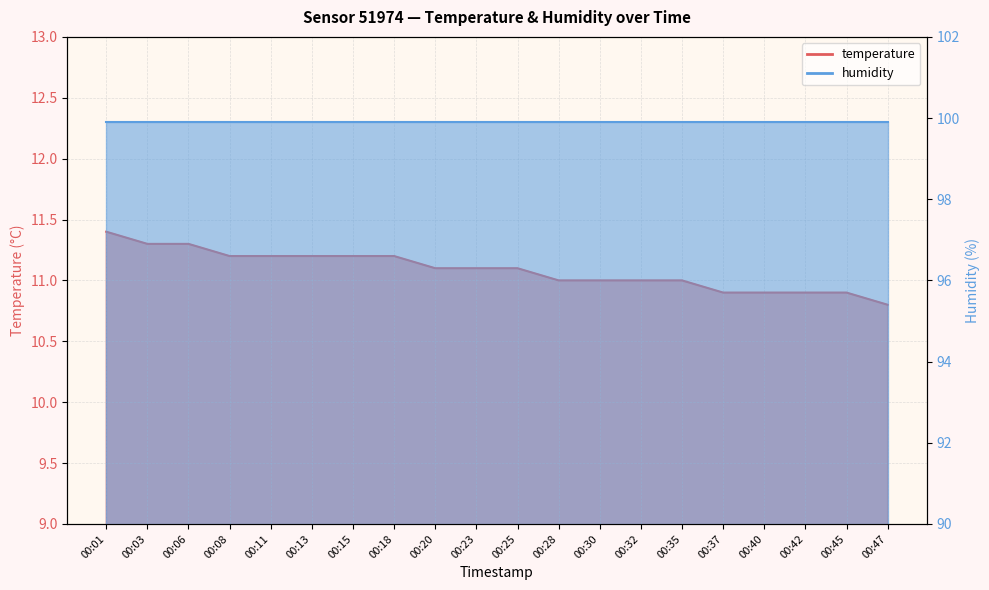

The value at 00:42 is 10.9. True or false?

True